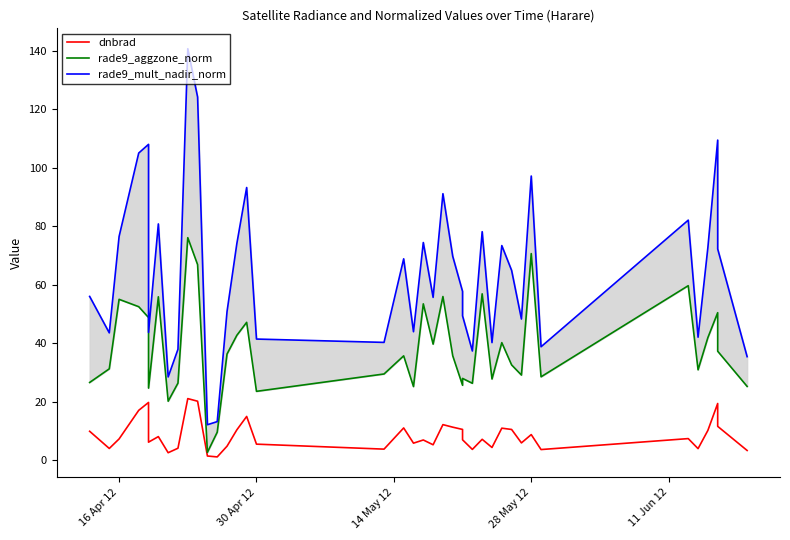

Does the chart display data point markers on the line(s)?

No